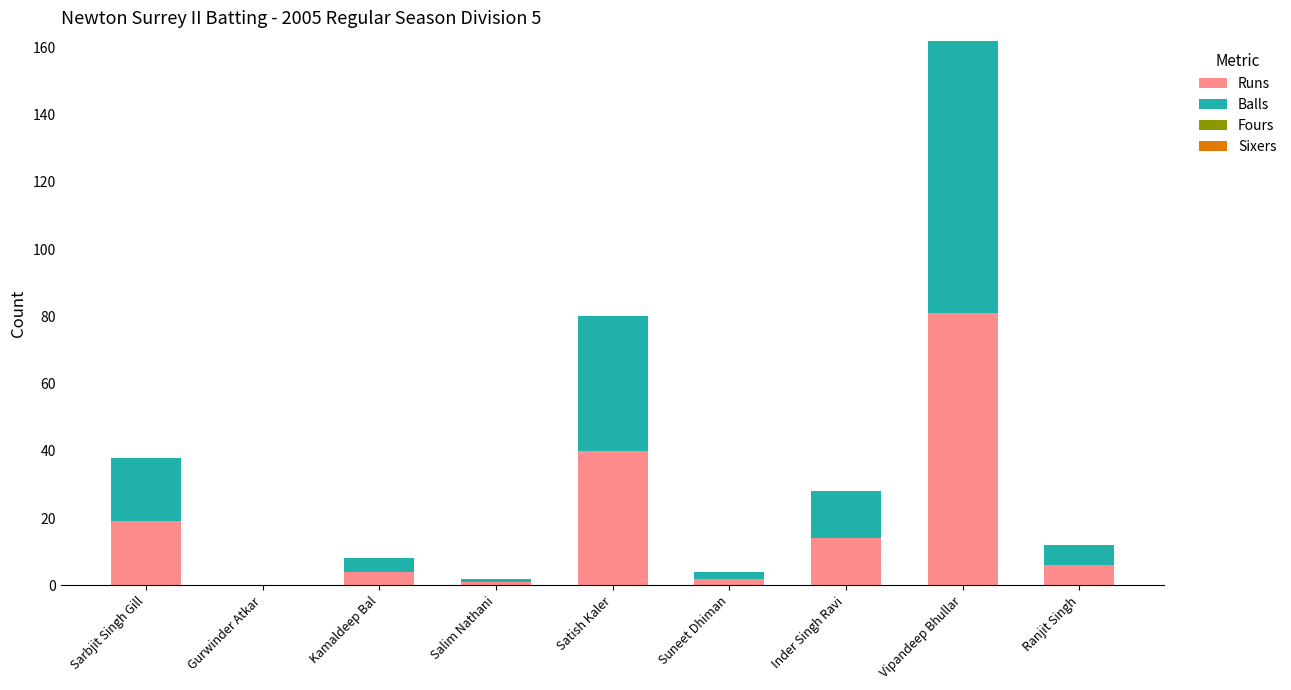

At which category is the sum across all series the highest?

Vipandeep Bhullar